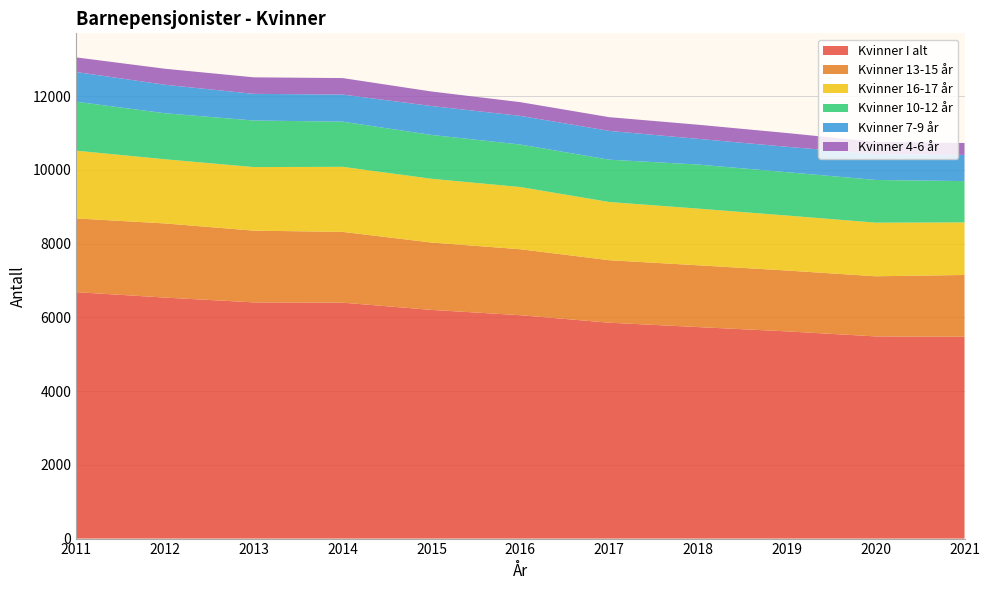

Reading right to left, transcribe all the data shown in this chart.

Kvinner I alt: 5473	5483	5620	5736	5855	6058	6202	6398	6406	6536	6684
Kvinner 13-15 år: 1676	1631	1650	1676	1695	1789	1827	1920	1945	2011	1999
Kvinner 16-17 år: 1426	1454	1491	1537	1578	1687	1729	1764	1724	1740	1837
Kvinner 10-12 år: 1120	1158	1176	1195	1148	1153	1189	1225	1263	1248	1328
Kvinner 7-9 år: 710	699	689	697	781	777	784	735	723	773	806
Kvinner 4-6 år: 323	333	373	383	372	372	394	447	448	434	396